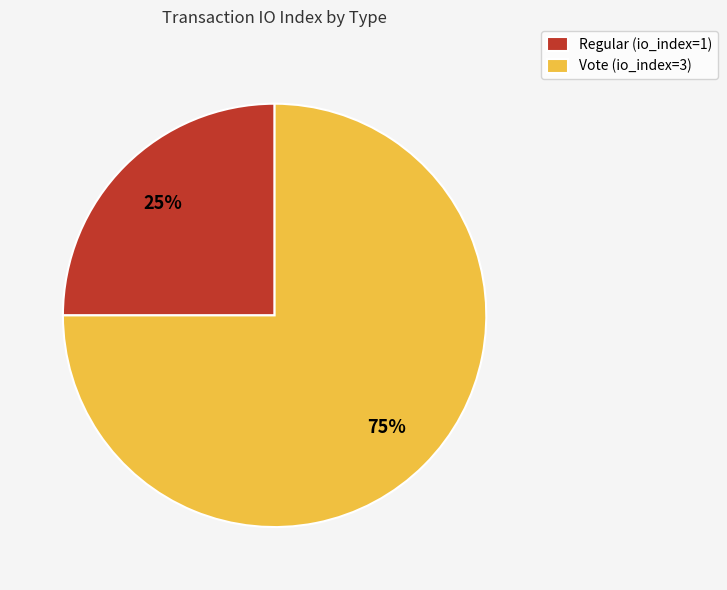

The Vote slice represents 81% of the pie. True or false?

False